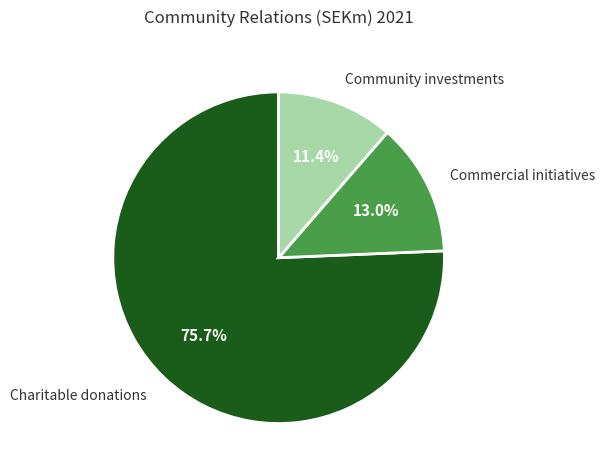

To the nearest percent, what is the average slice percentage?

33%